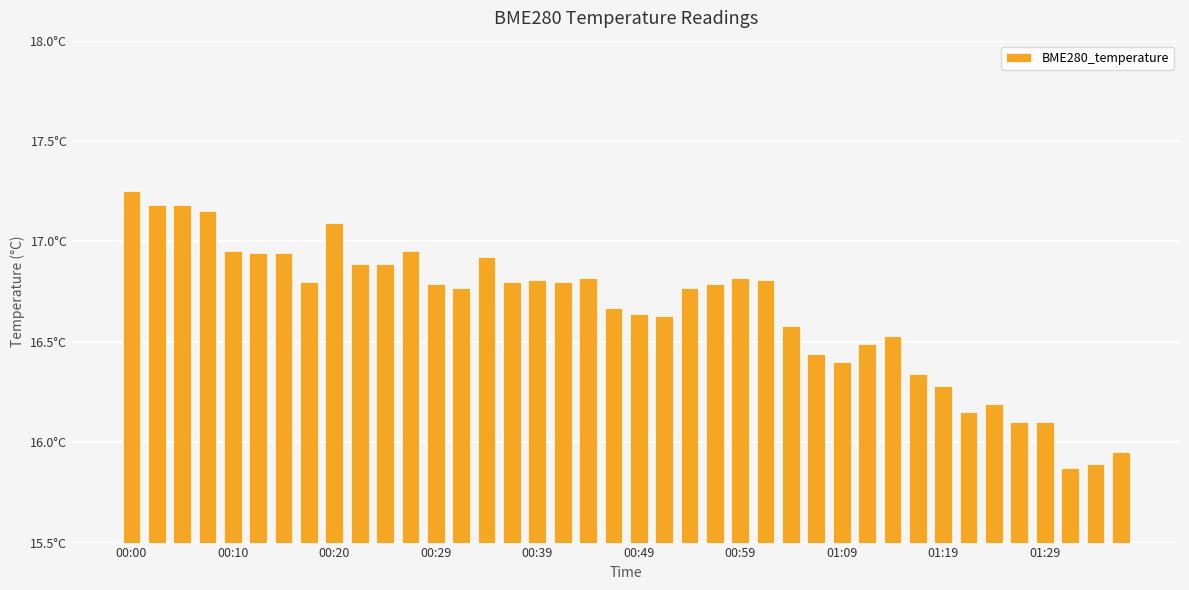

What is the average value?

16.7